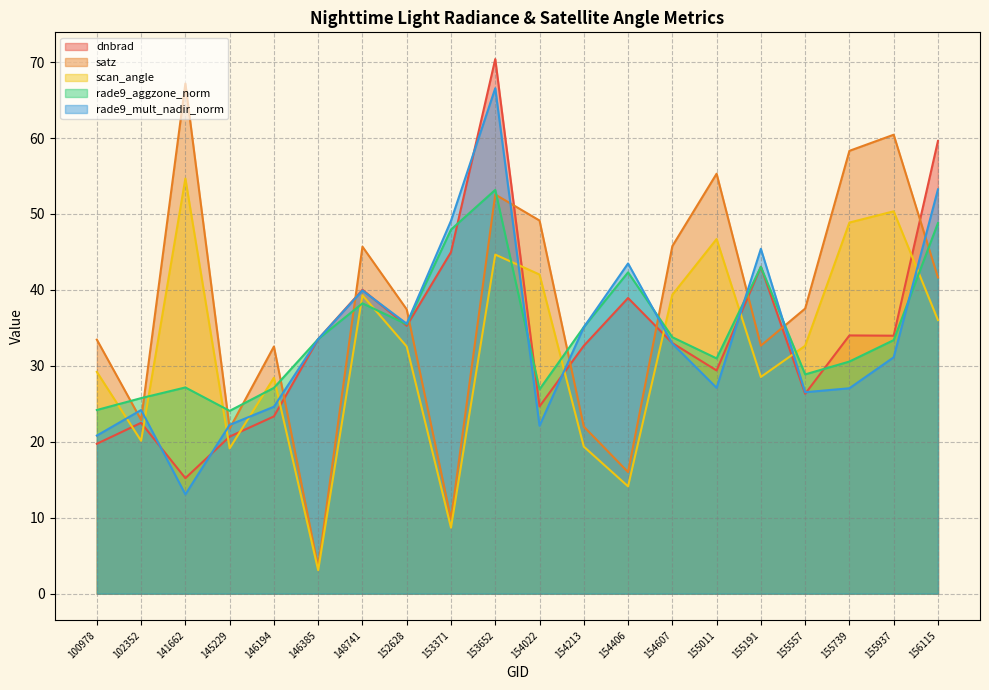

Is it true that satz equals 16.0 at 154406?

True